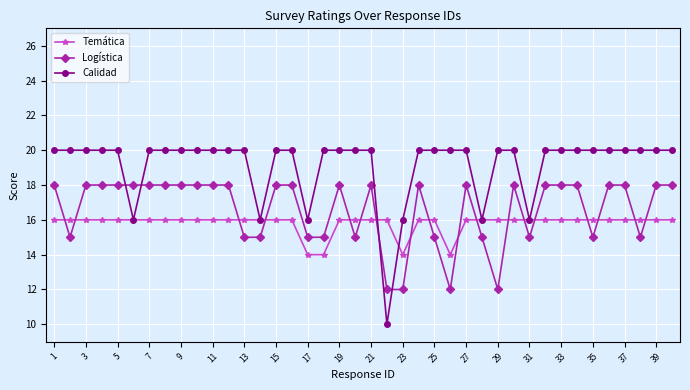

List the series in order of their overall mean, lowest first.

Temática, Logística, Calidad